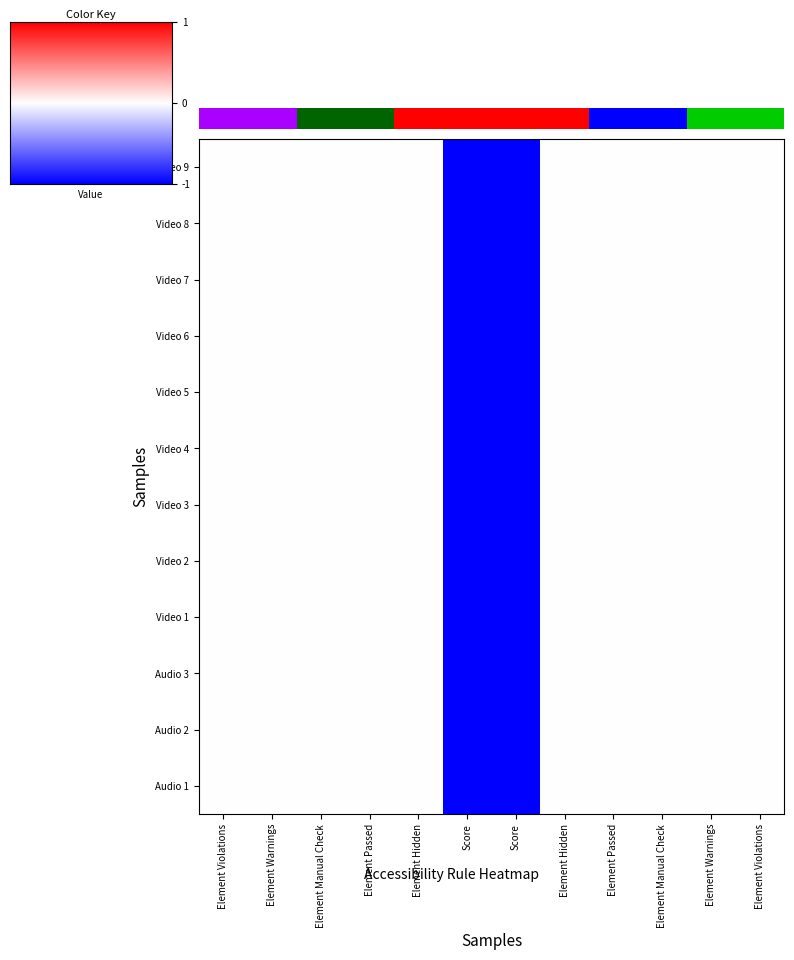

Between Score and Element Manual Check, which is larger?

Element Manual Check